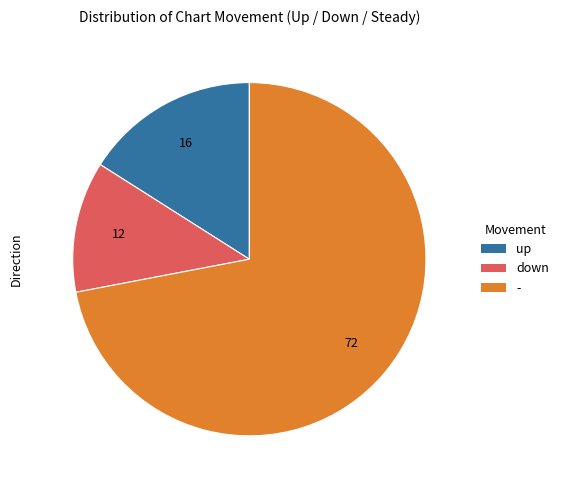

The up slice represents 16% of the pie. True or false?

True